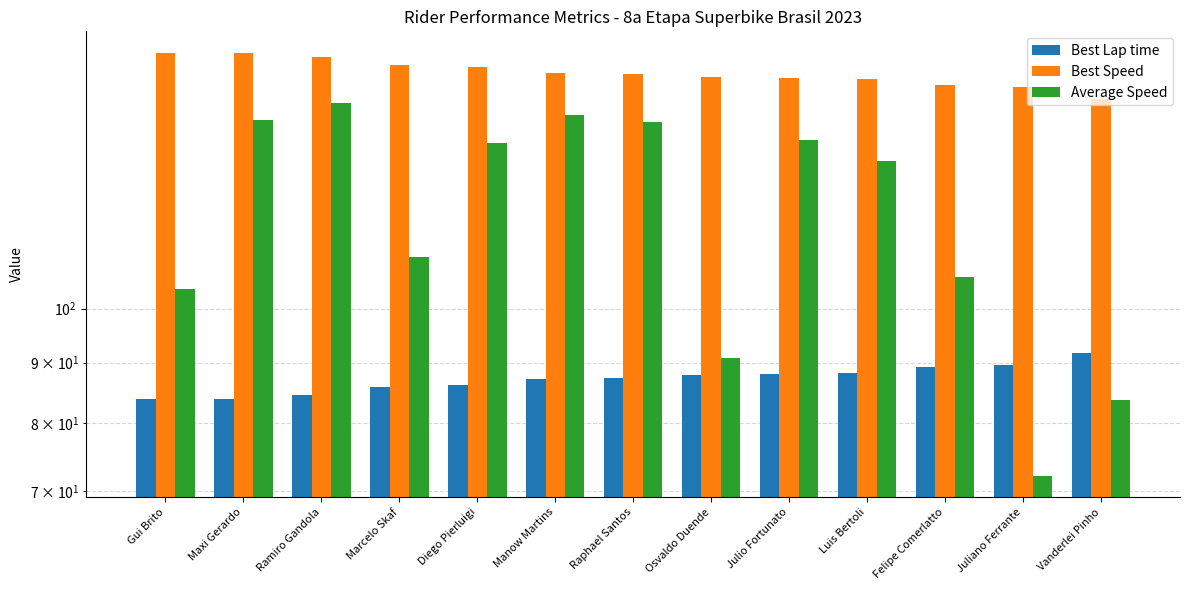

Between Ramiro Gandola and Luis Bertoli, which is larger?

Luis Bertoli